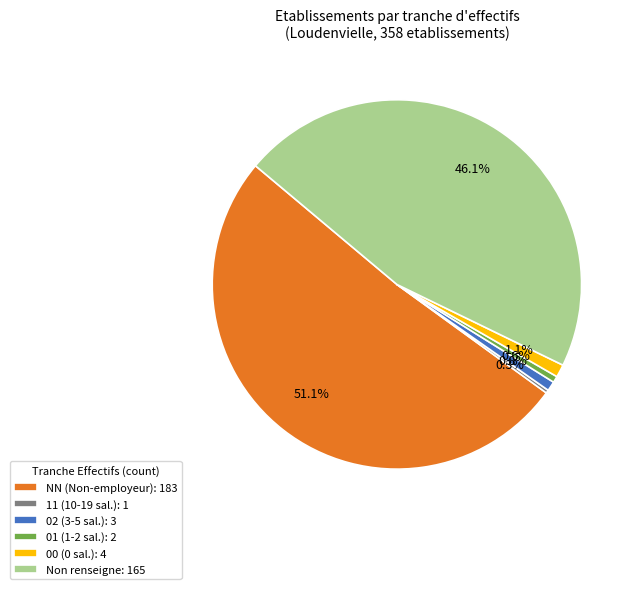

What is the majority slice?

NN (Non-employeur): 183